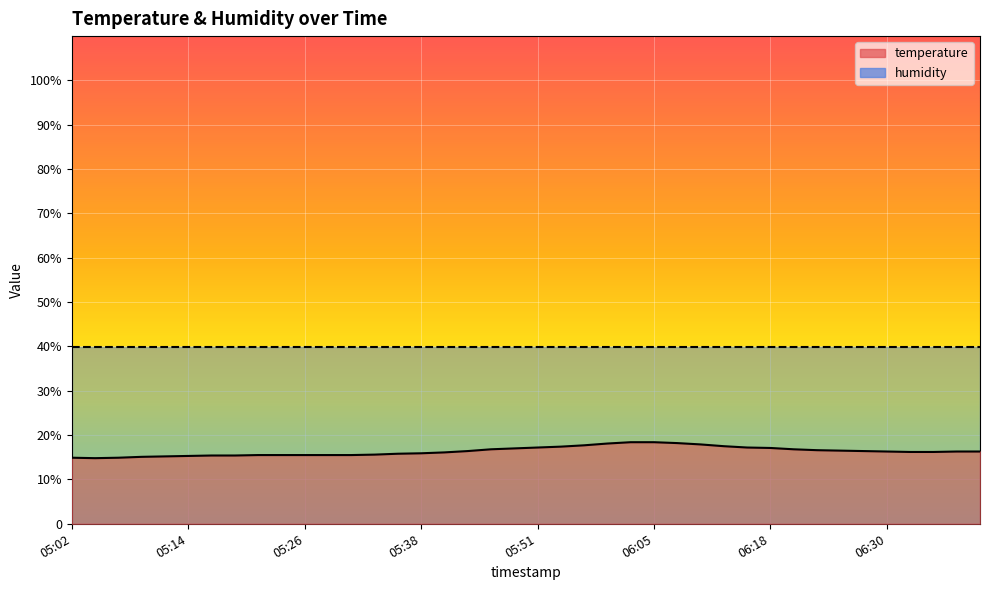

What are all the series names shown in the legend?

temperature, humidity